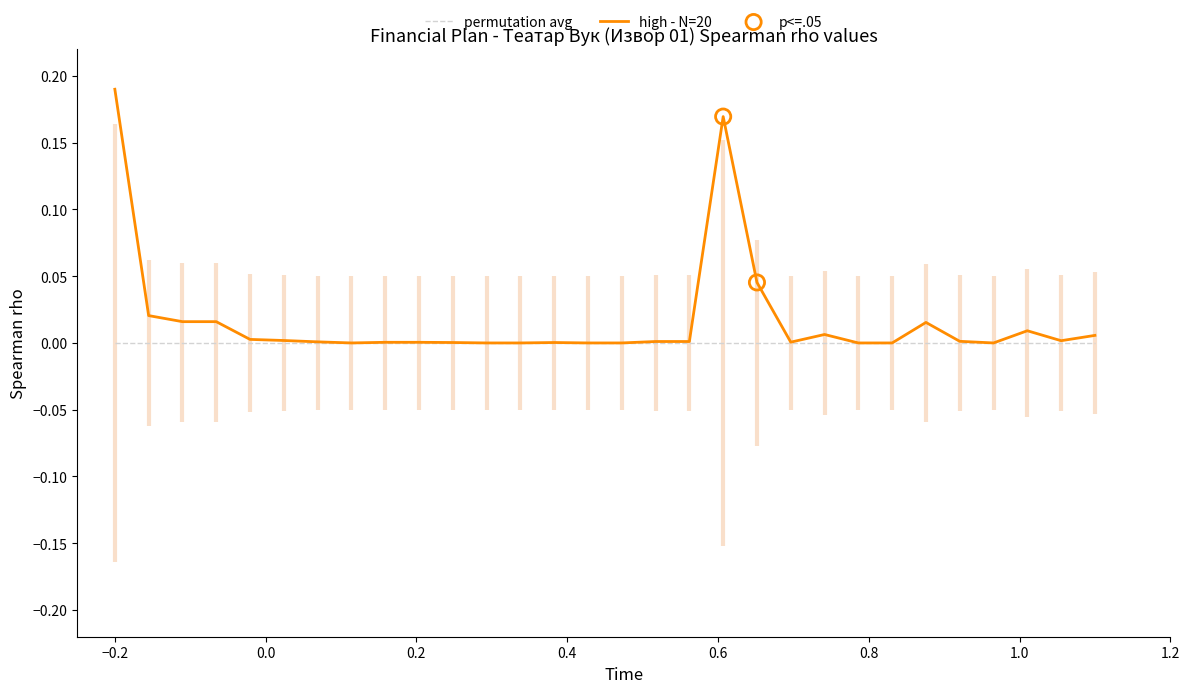

Is the value of high - N=20 at 24 greater than the value of permutation avg at 23?

Yes